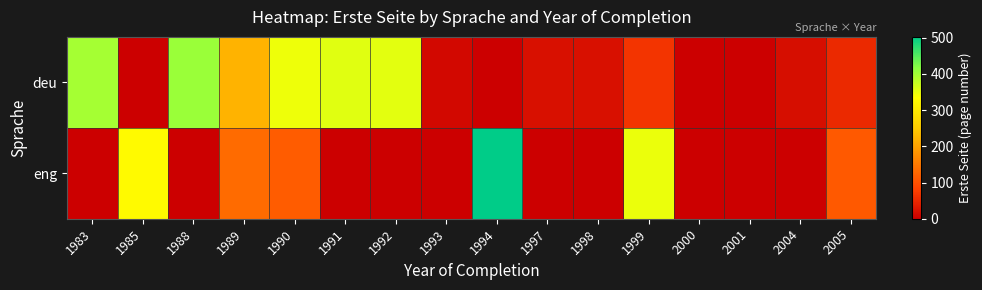

What is the total value across all series at 1997?

21